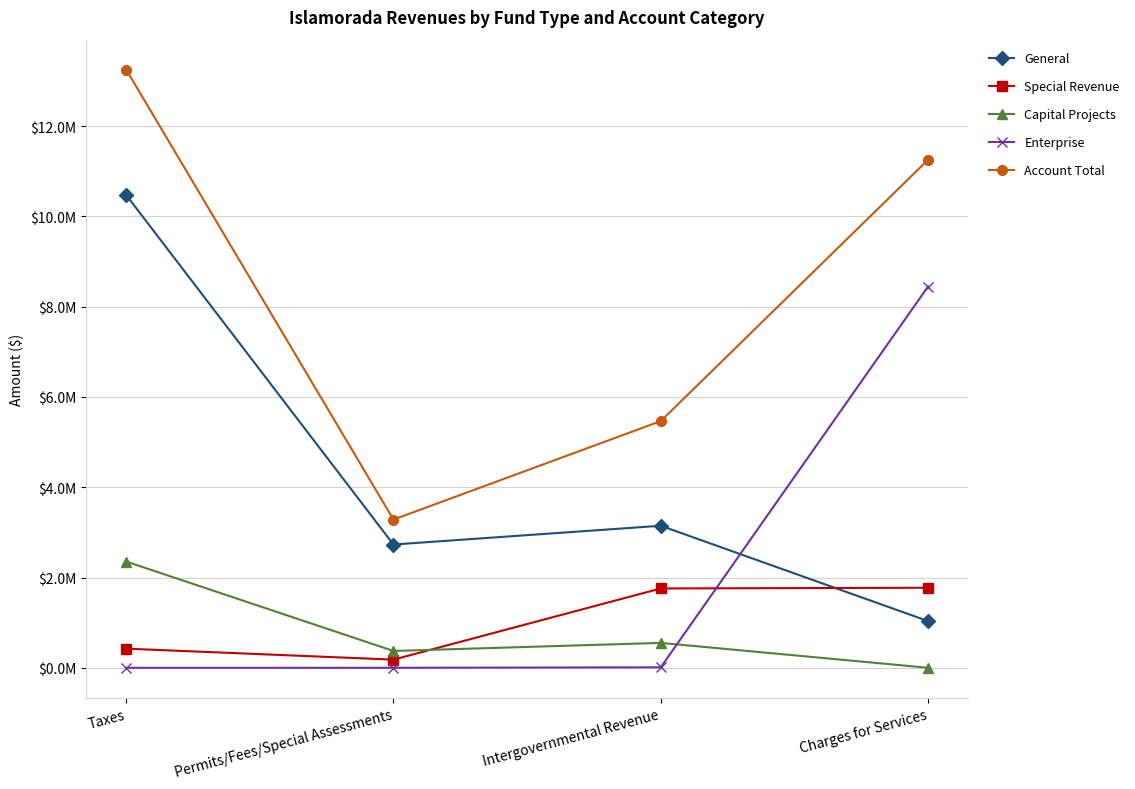

True or false: Account Total has more than 1 interior local peaks.

False